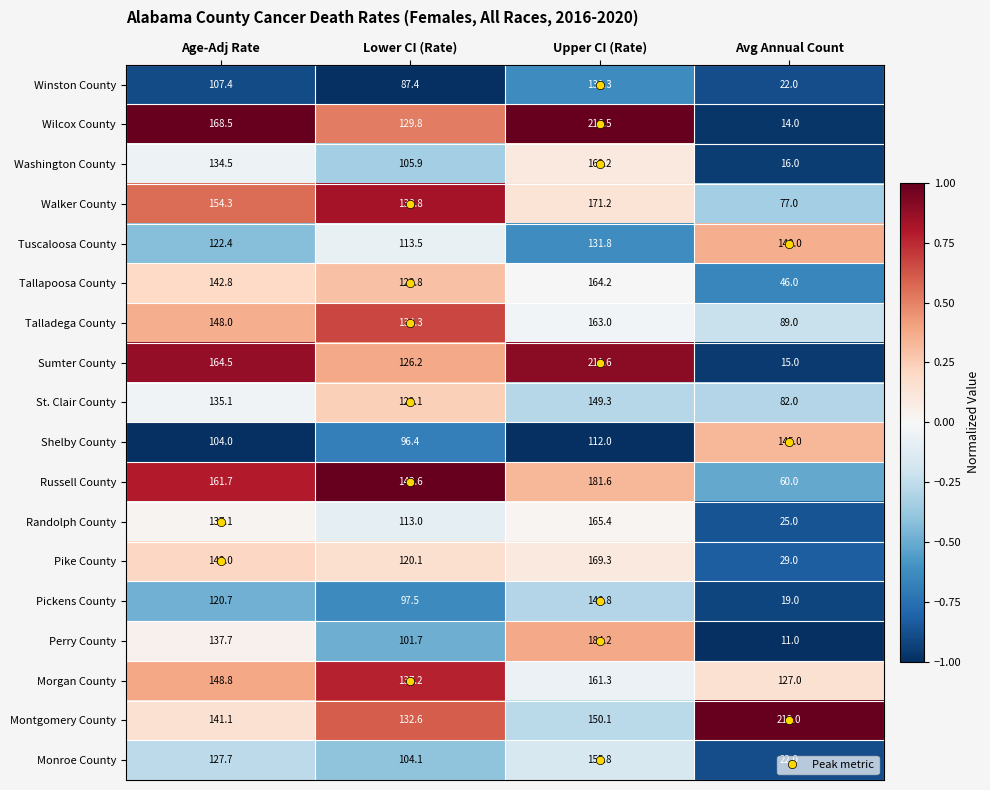

Is it true that Morgan County equals 161.3 at Upper CI (Rate)?

True